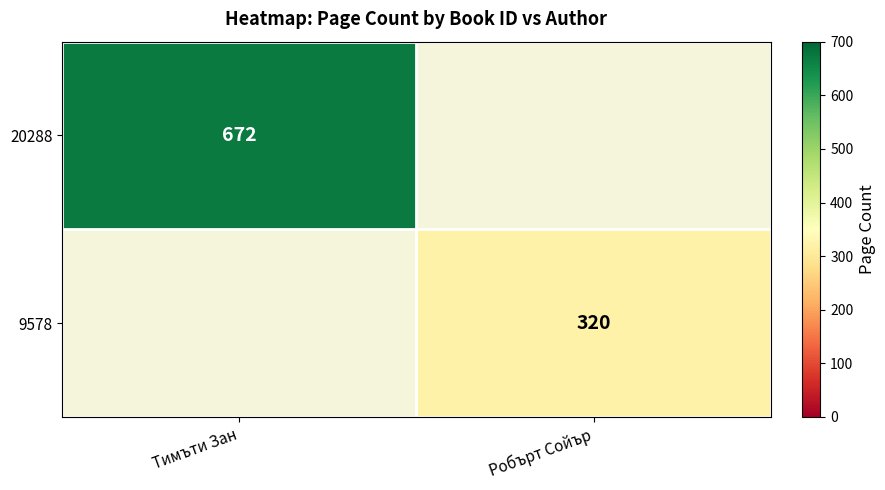

The value of 20288 at Тимъти Зан is 1069. True or false?

False